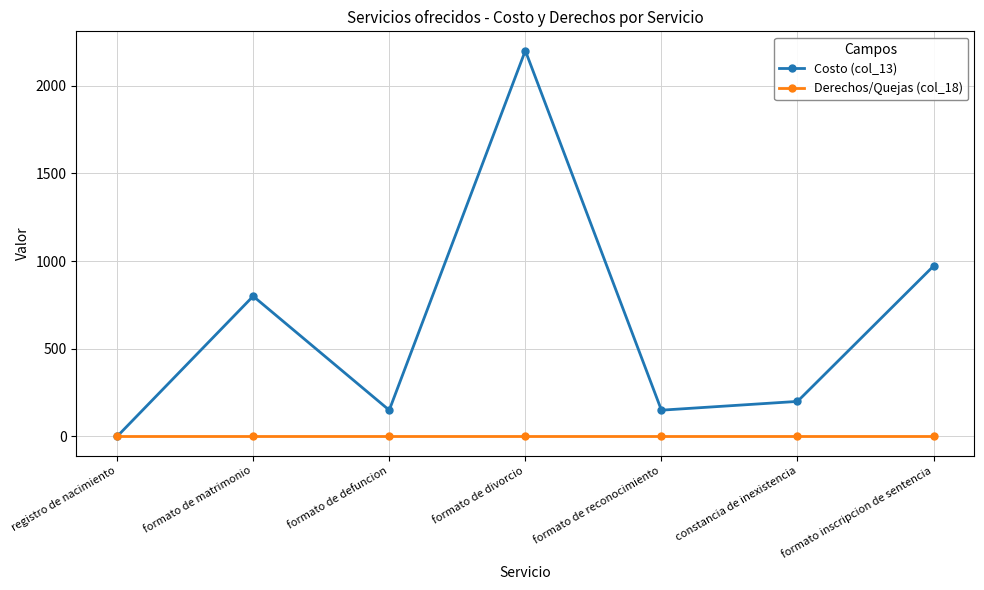

How many lines are shown in the chart?

2